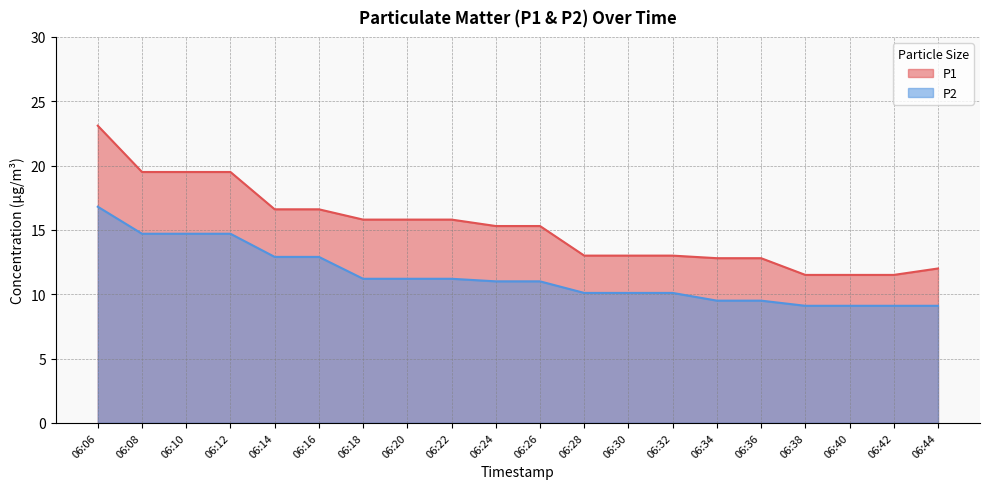

What is the average value of the P2 series?

11.4